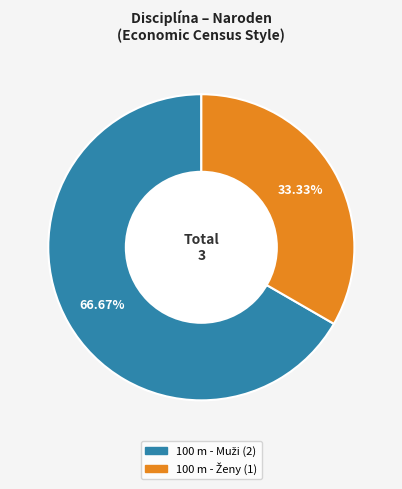

Is there any slice that represents more than half of the pie?

Yes